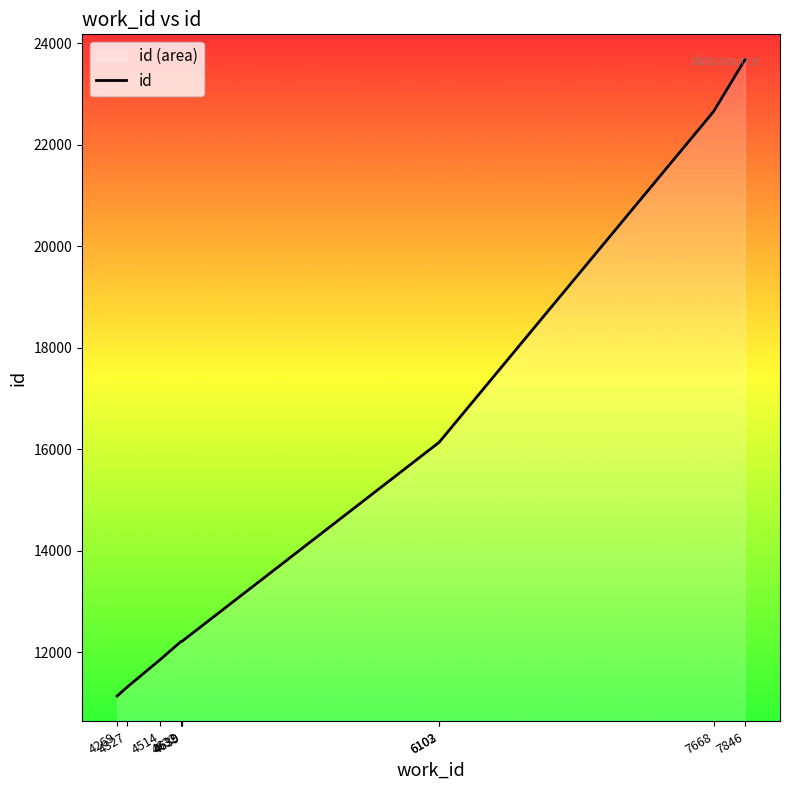

At which label is the value closest to 17406?

6103